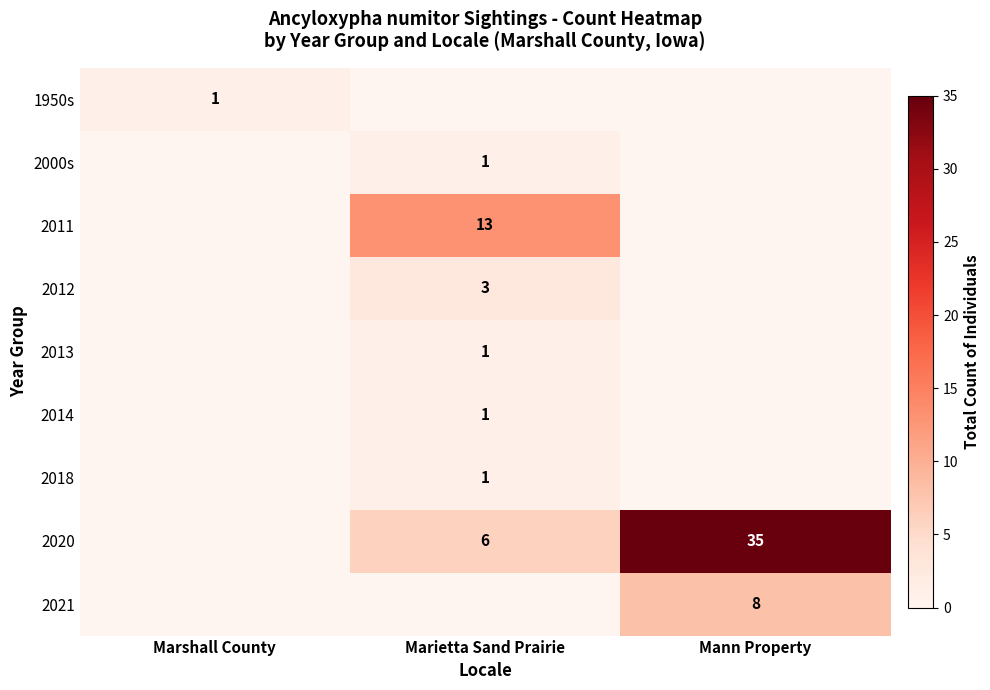

True or false: 2018 has a value of 2 at Marietta Sand Prairie.

False